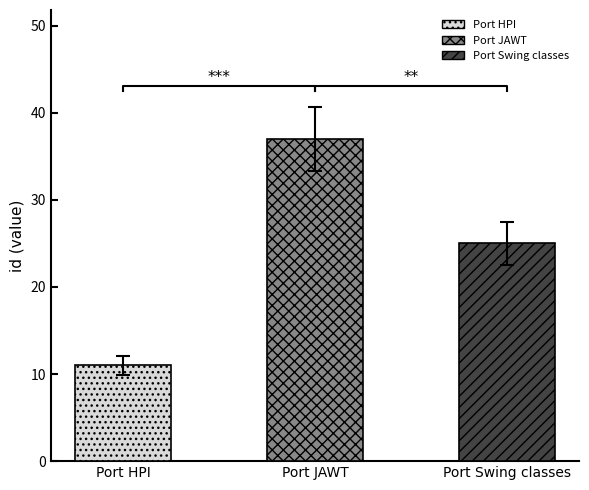

What is the sum of all values?

73